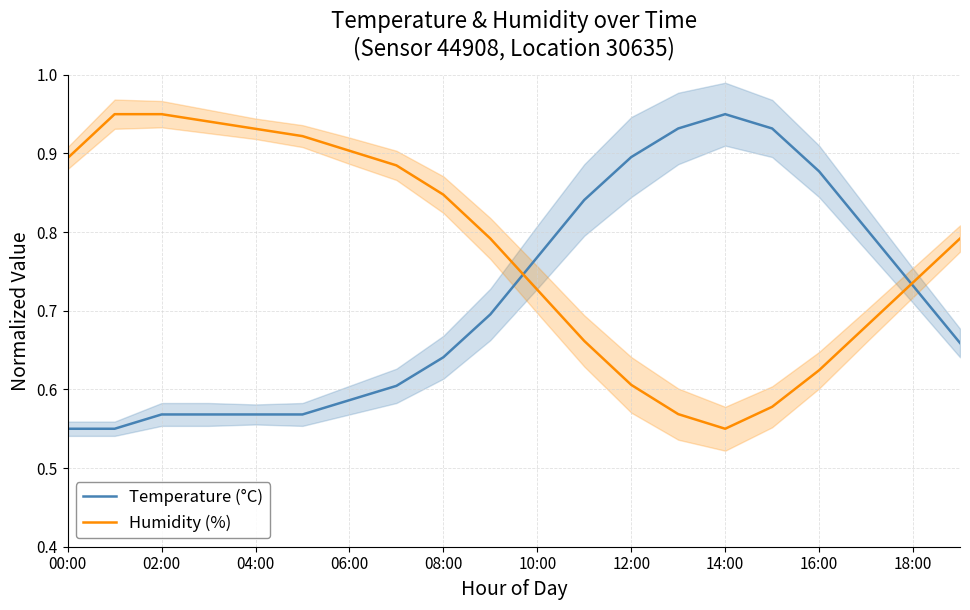

What value does the Humidity (%) series have at 15?

0.6